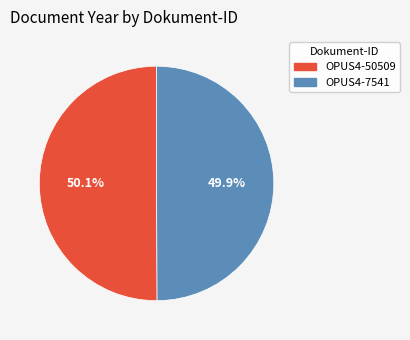

Approximately how many times larger is the value at OPUS4-50509 compared to OPUS4-7541?

1.0